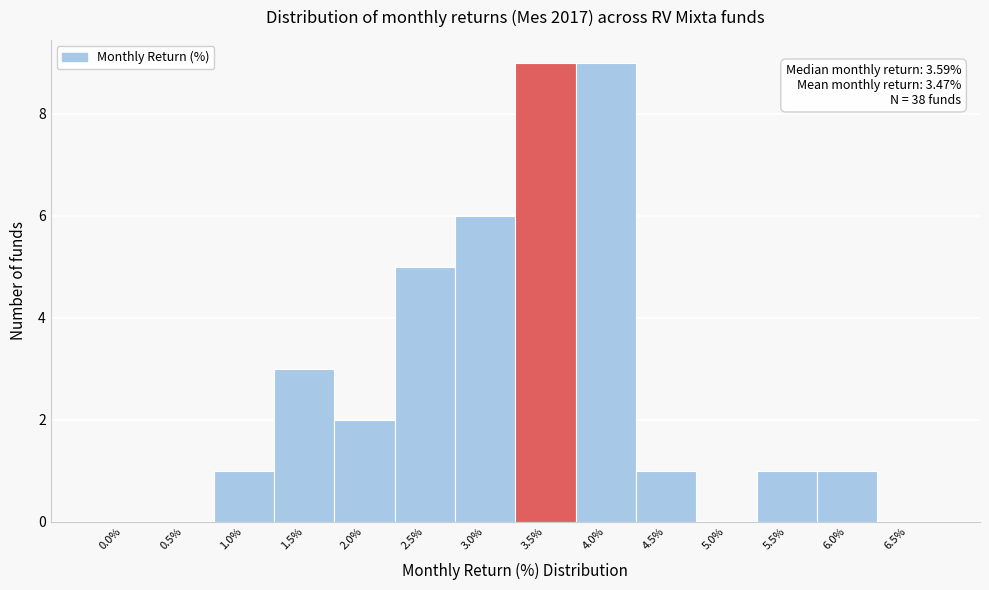

Reading left to right, transcribe all the data shown in this chart.

0.0%=0	0.5%=0	1.0%=1	1.5%=3	2.0%=2	2.5%=5	3.0%=6	3.5%=9	4.0%=9	4.5%=1	5.0%=0	5.5%=1	6.0%=1	6.5%=0